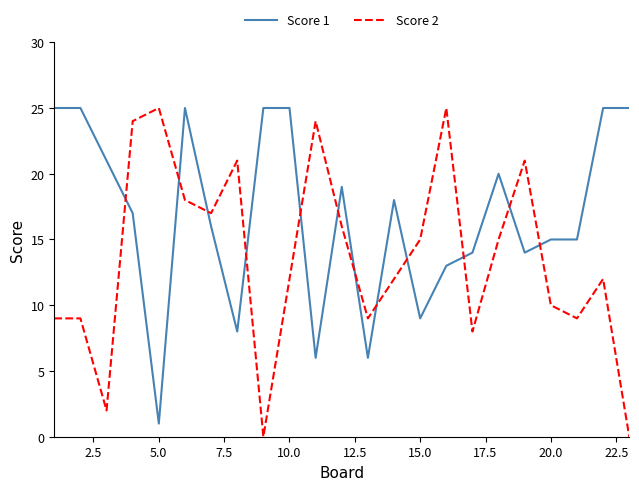

What is the maximum value shown in the chart?

25